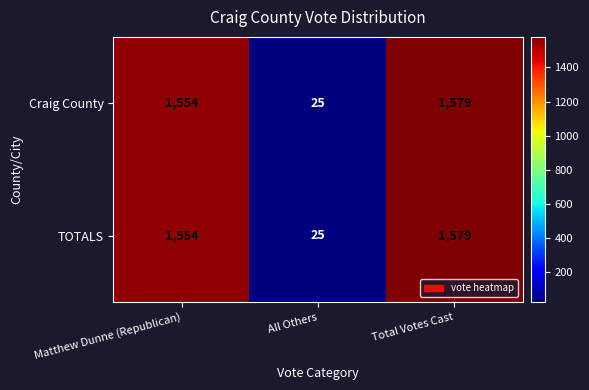

What is the difference between the second highest and minimum values in the TOTALS series?

1529